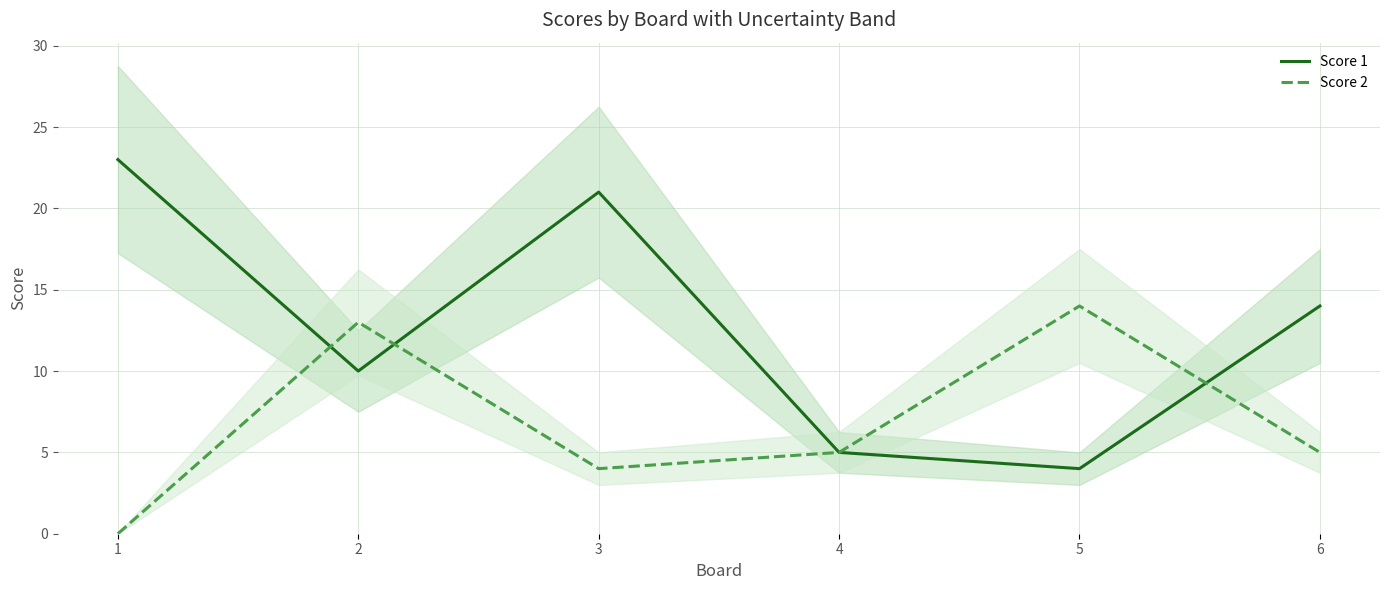

How many lines are shown in the chart?

2